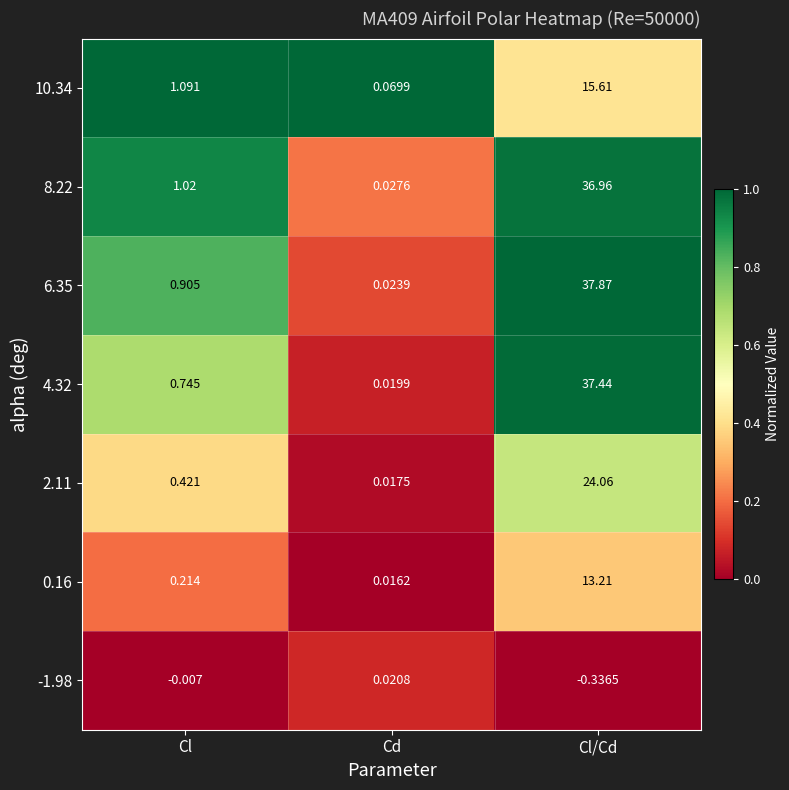

Where does the -1.98 series first go above 0?

Cd